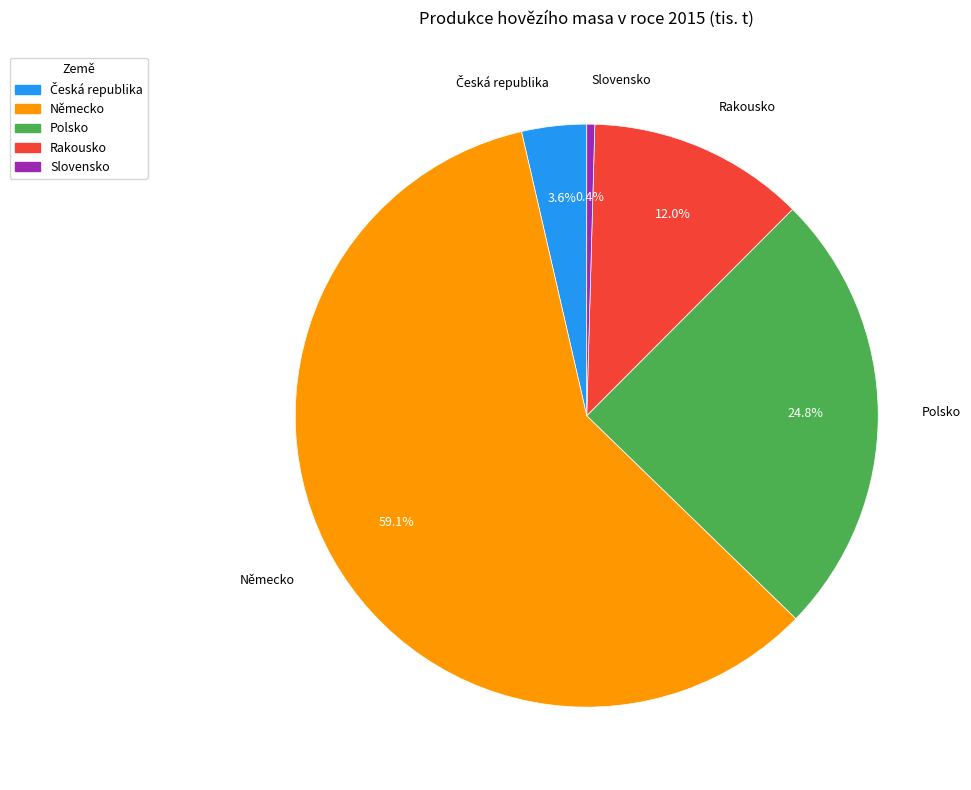

Between Slovensko and Německo, which is larger?

Německo